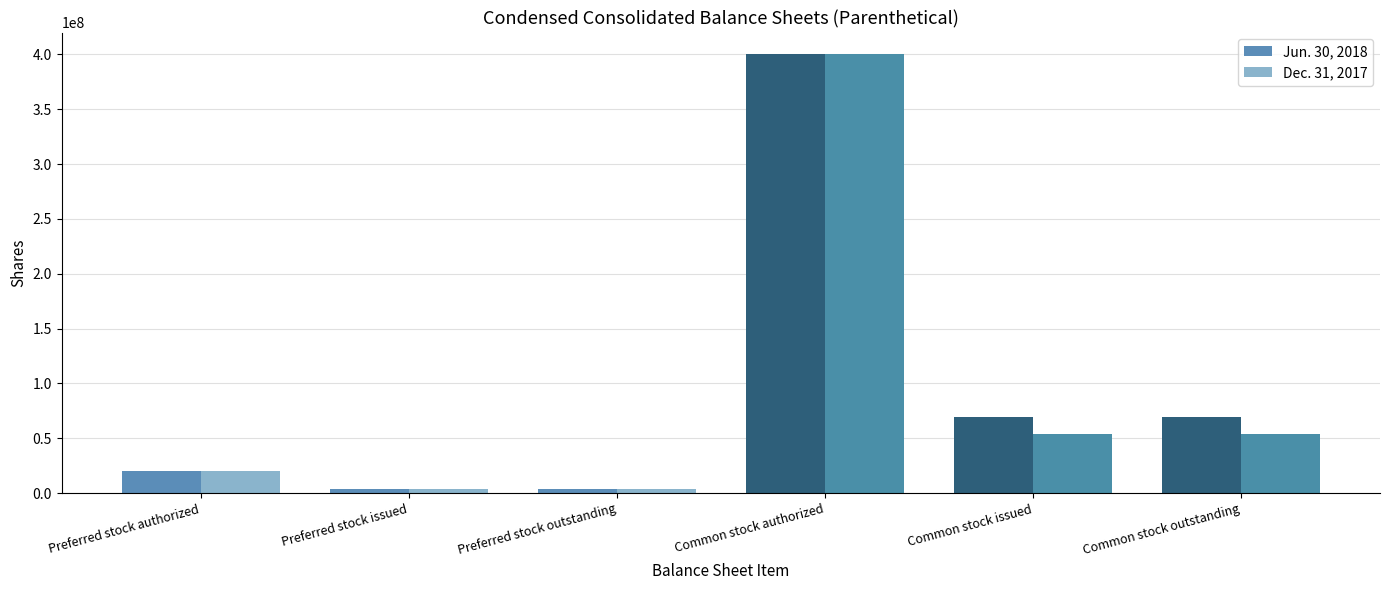

What is the sum of all Jun. 30, 2018 values?

564869718